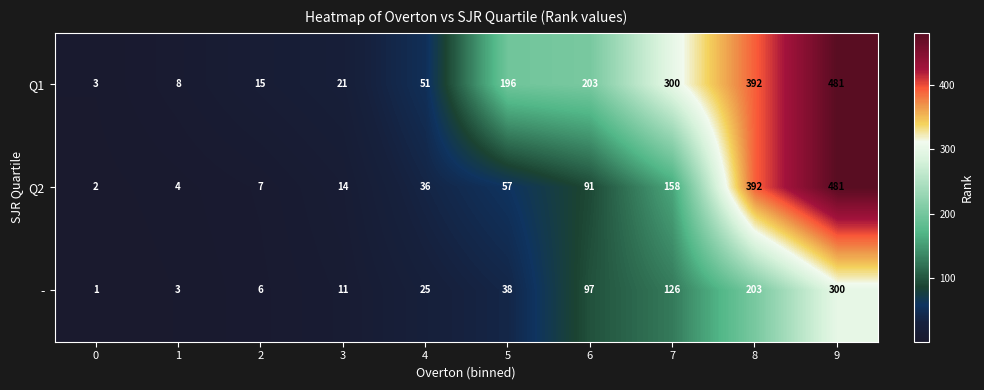

Count the number of data series in this chart.

3